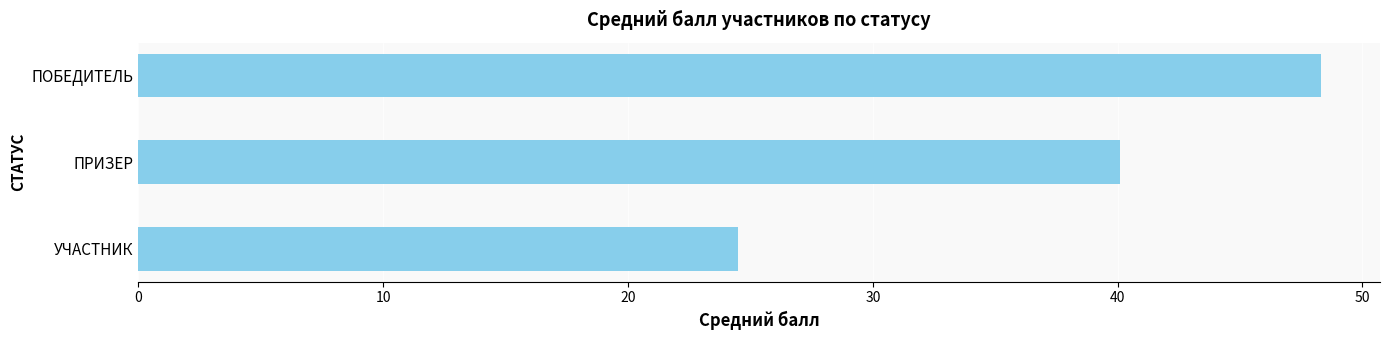

What is the greatest value displayed?

48.3